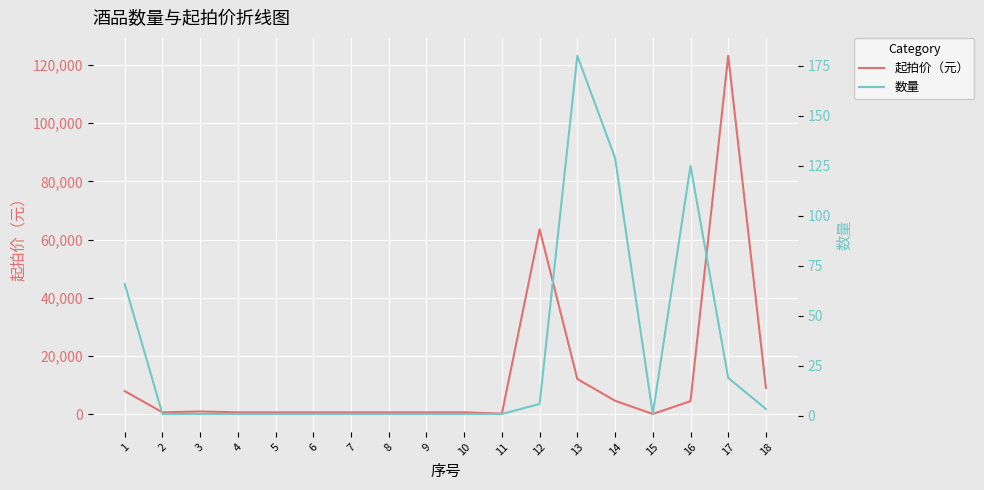

What is the maximum value for 数量?

180.0